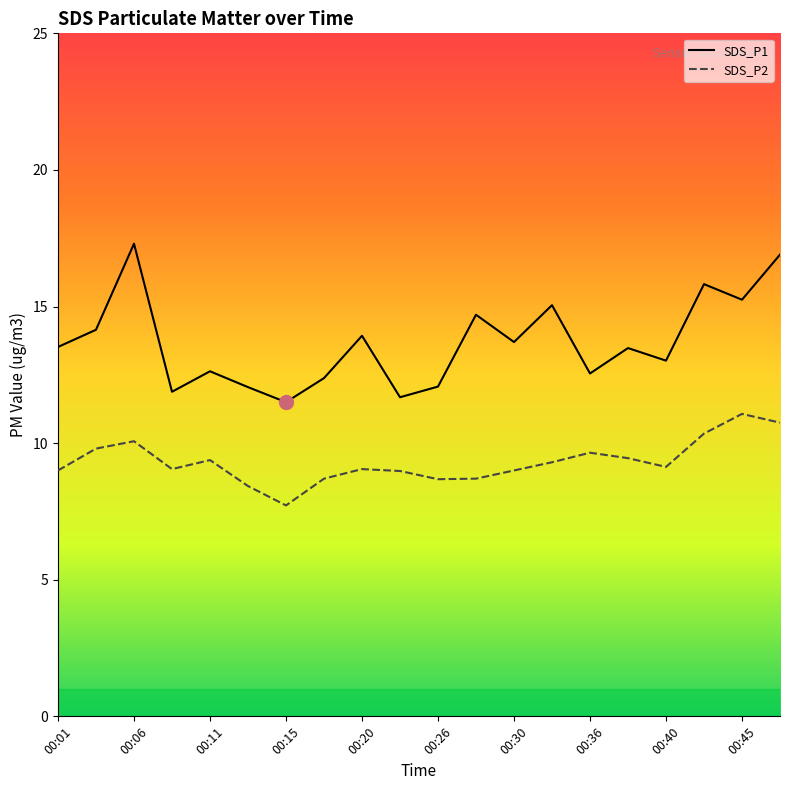

Is it true that SDS_P2 equals 2.0 at 13?

False